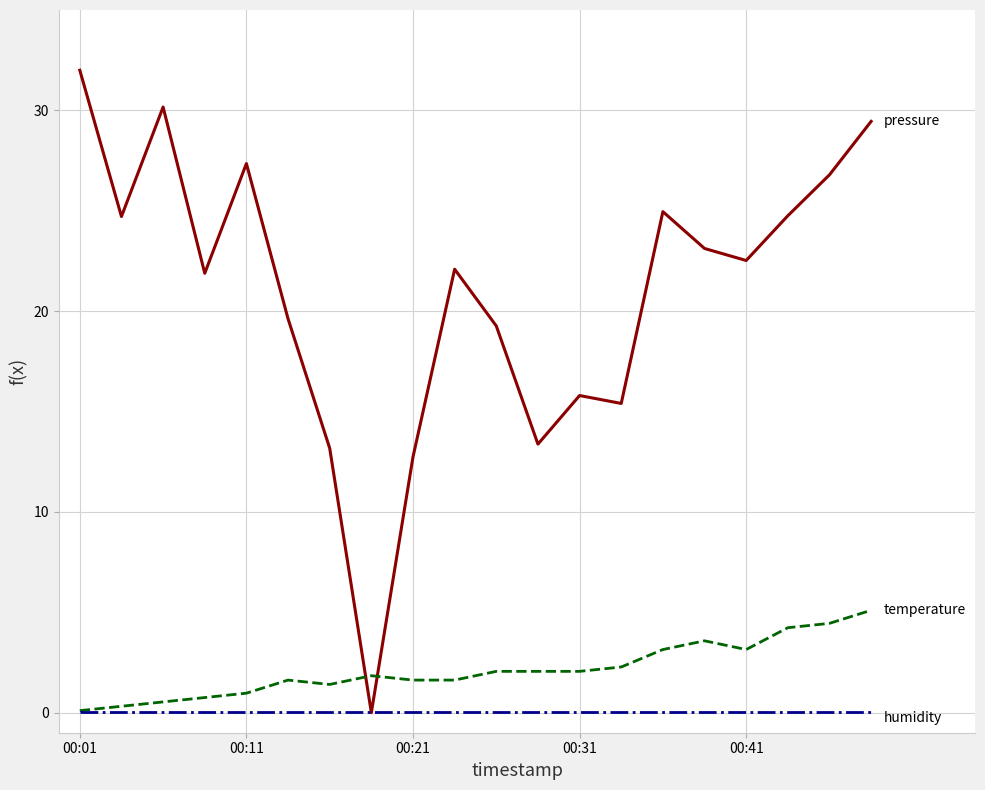

What is the greatest value displayed?

32.0